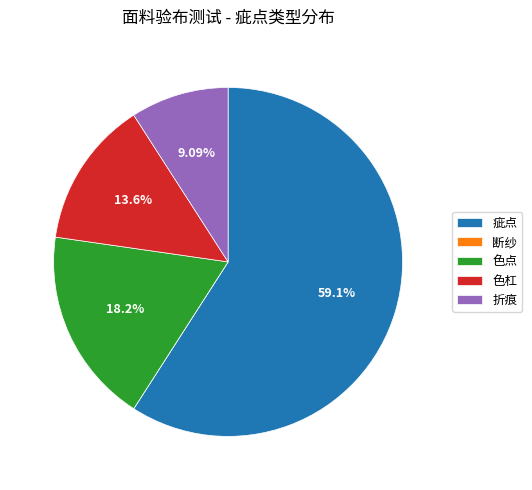

Is there a majority slice in this chart?

Yes